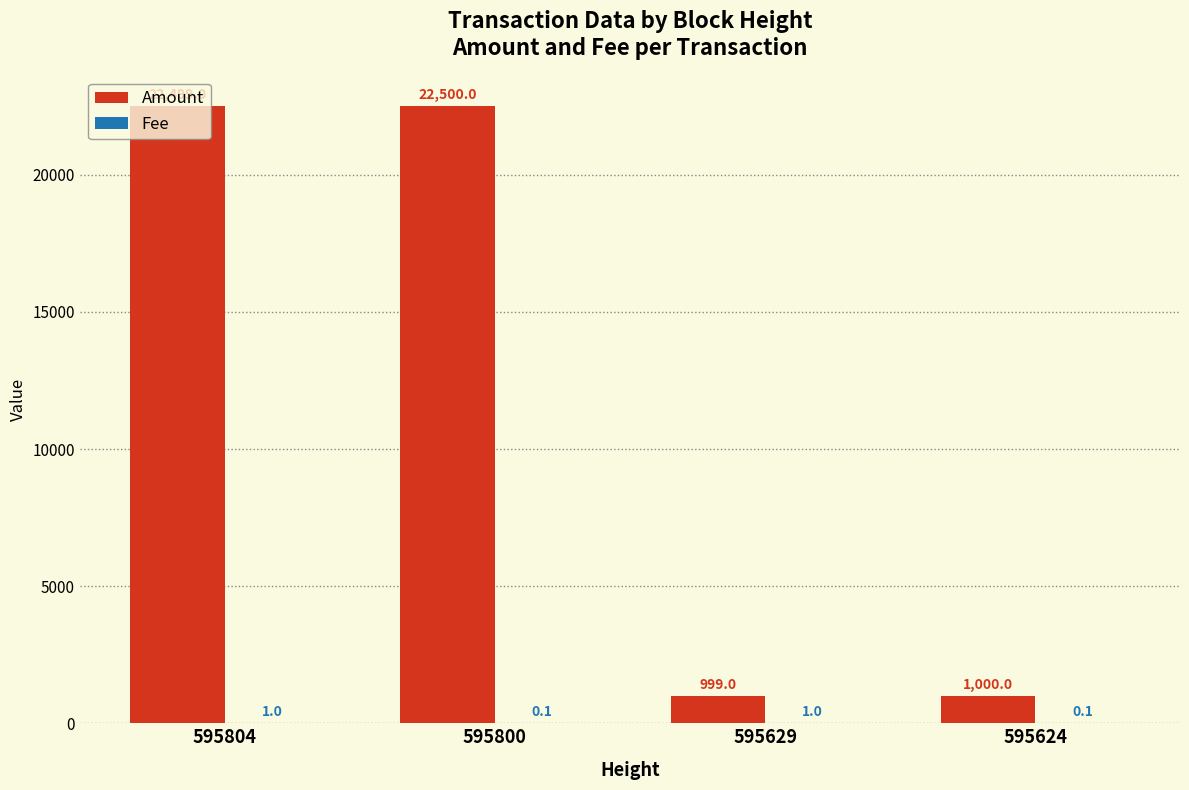

Does the chart contain stacked bars?

No